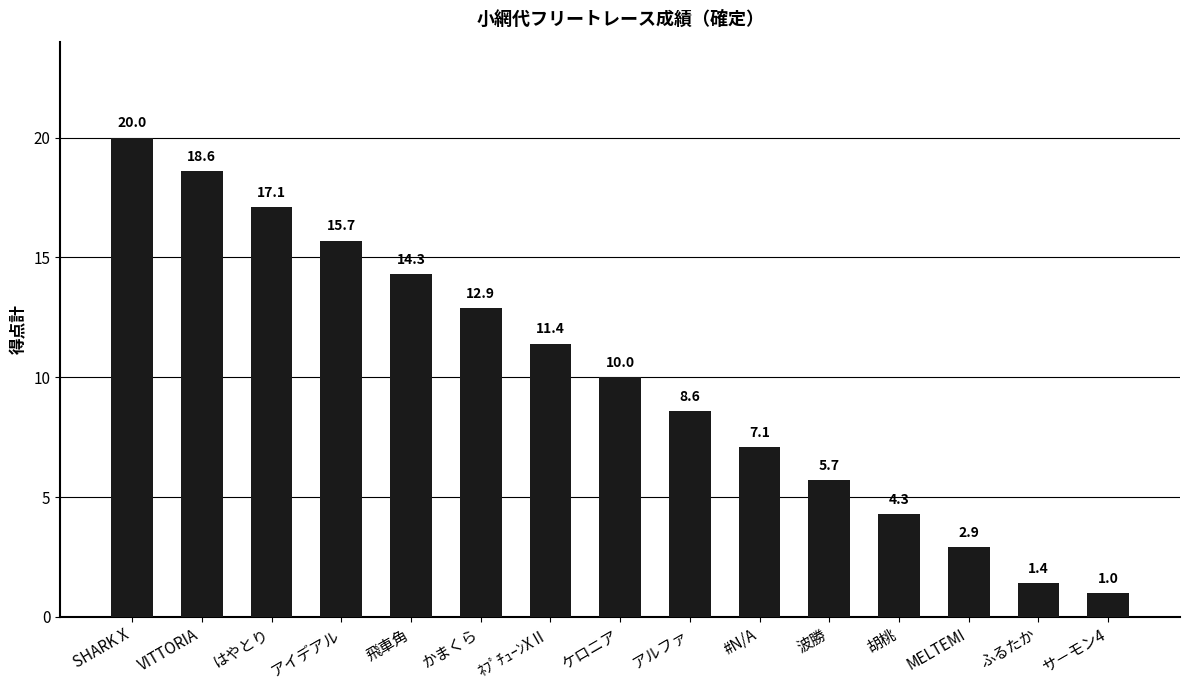

Approximately how many times larger is the value at ふるたか compared to サ－モン4?

1.4